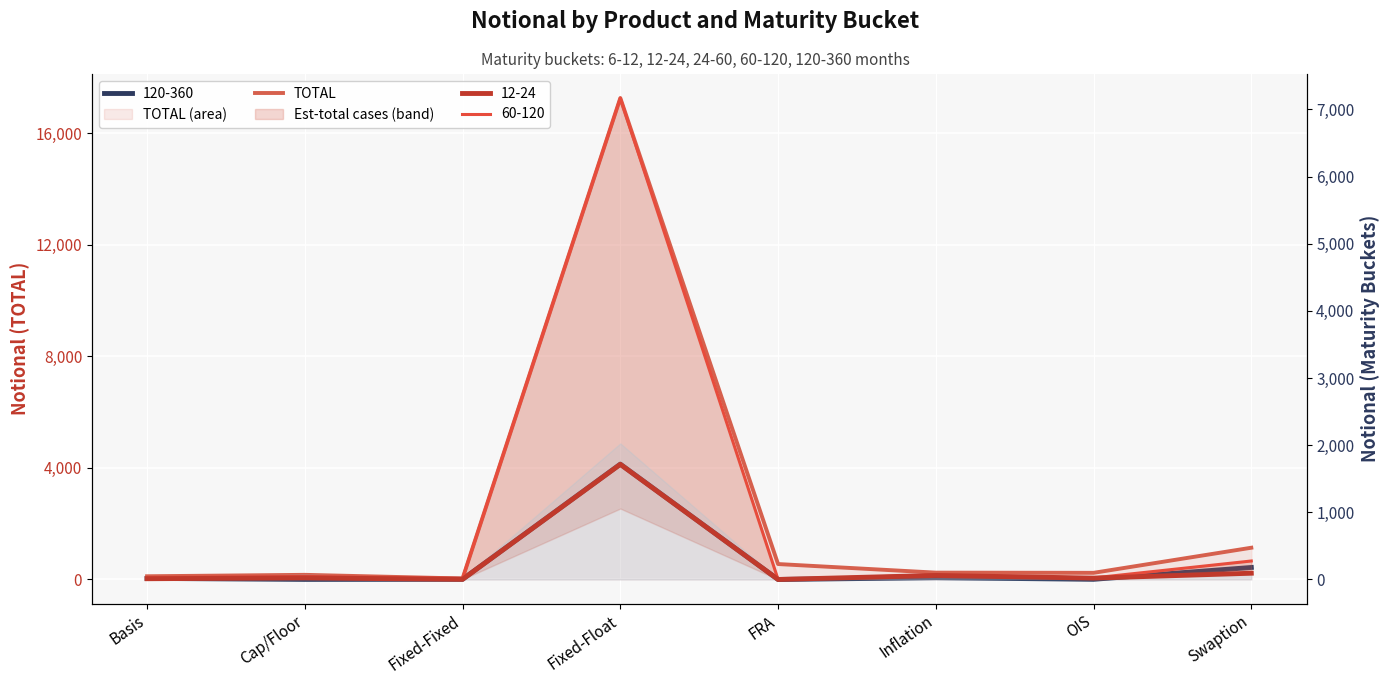

What is the sum of the values at Fixed-Fixed and Inflation?

280